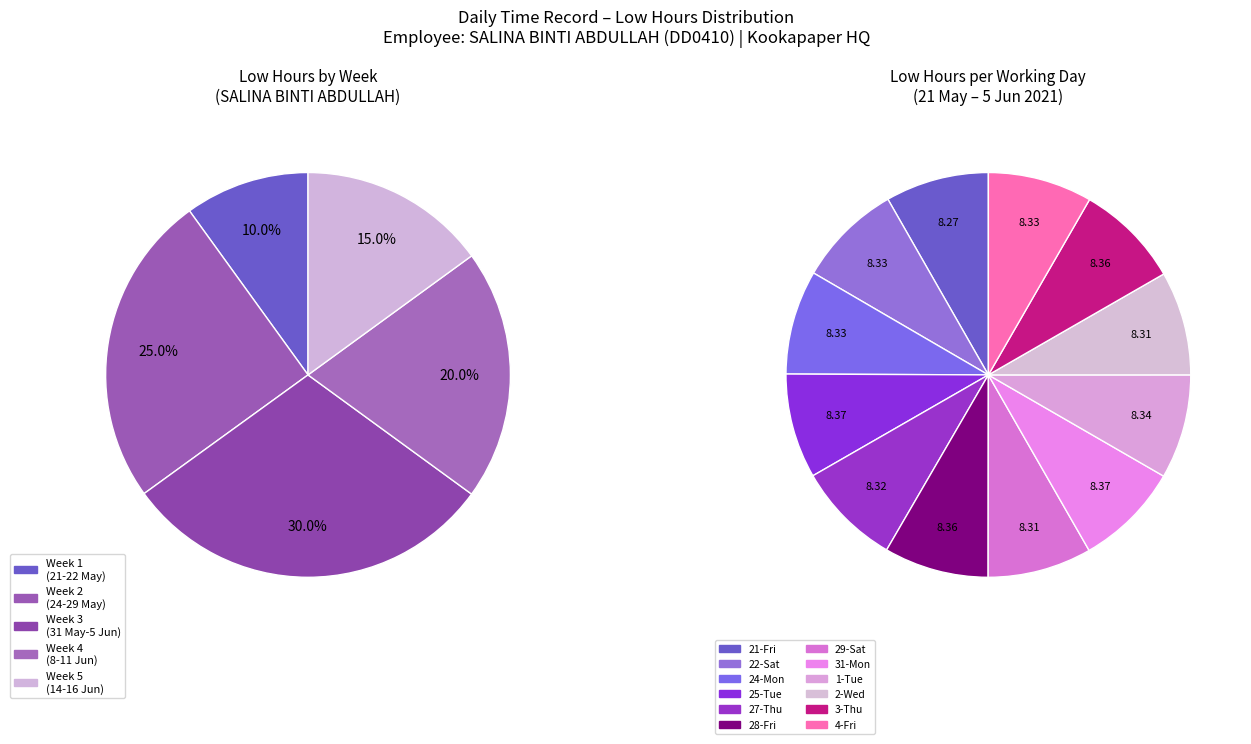

Is it true that 21-Fri is 1% of the pie?

False